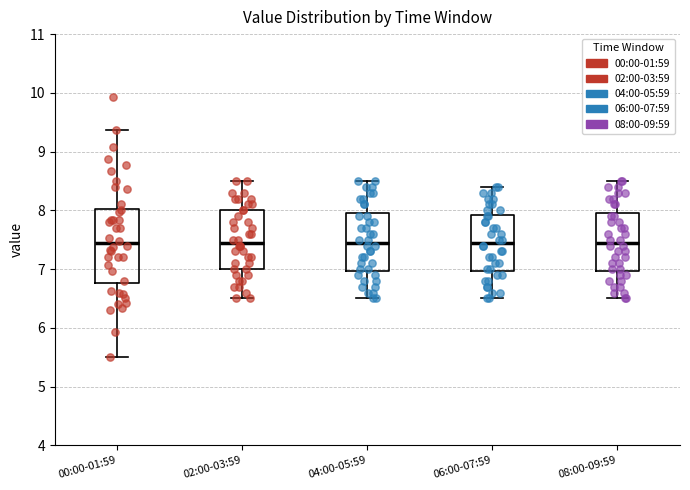

Comparing the boxes themselves (not the whiskers), which one is the tallest?

00:00-01:59